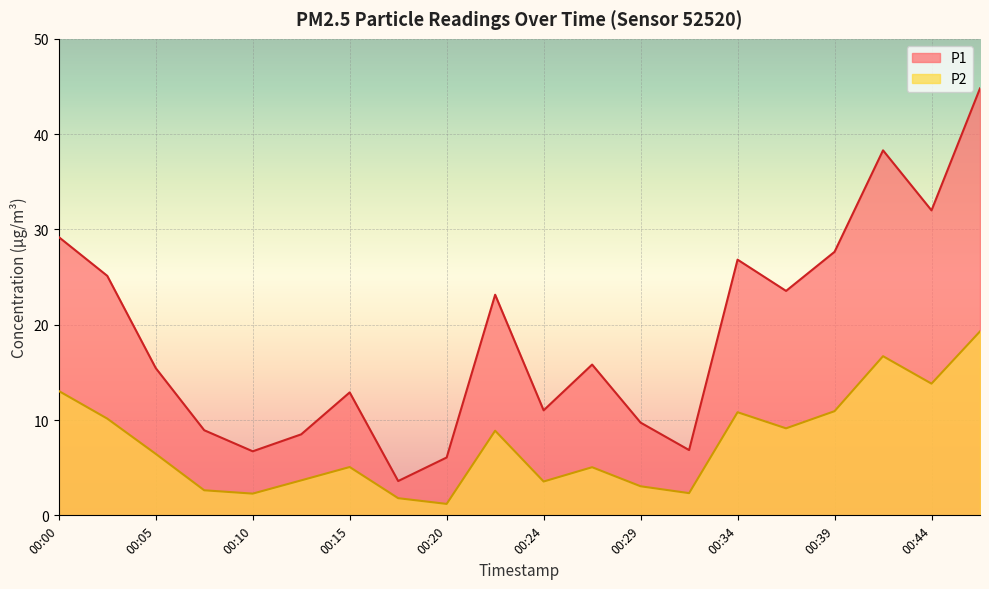

Reading left to right, list all the values displayed in this chart.

P1: 29.2	25.1	15.4	8.9	6.7	8.5	12.9	3.6	6.1	23.1	11.0	15.8	9.7	6.8	26.8	23.6	27.6	38.3	32.0	44.8
P2: 13.1	10.2	6.5	2.6	2.3	3.7	5.1	1.8	1.2	8.9	3.5	5.0	3.0	2.3	10.8	9.1	10.9	16.7	13.8	19.3